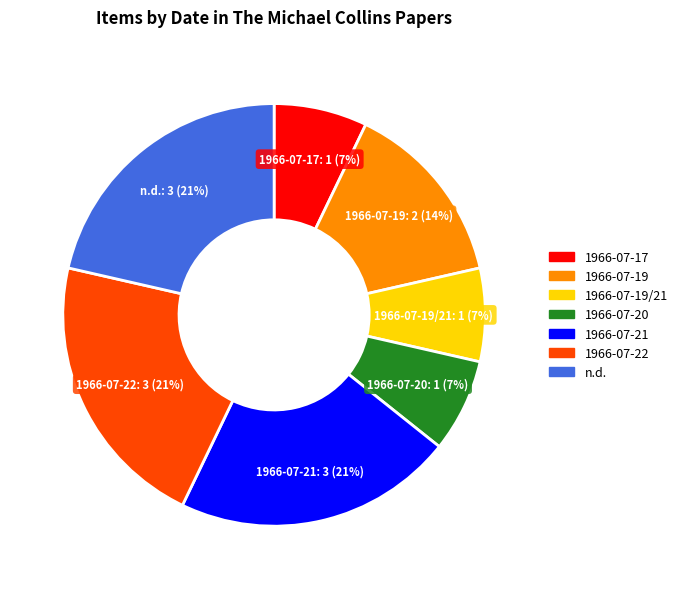

Do 1966-07-22 and 1966-07-19 together represent more than half of the pie?

No